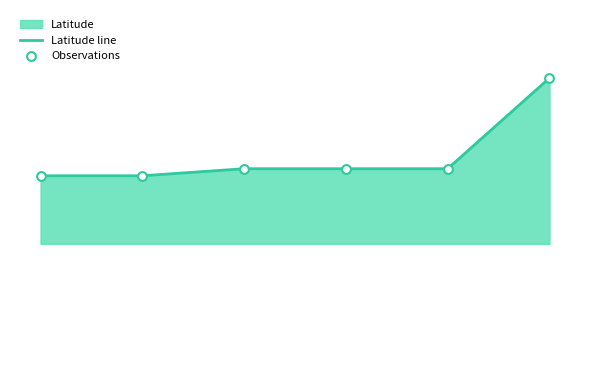

Which series reaches the maximum Y coordinate?

Latitude line